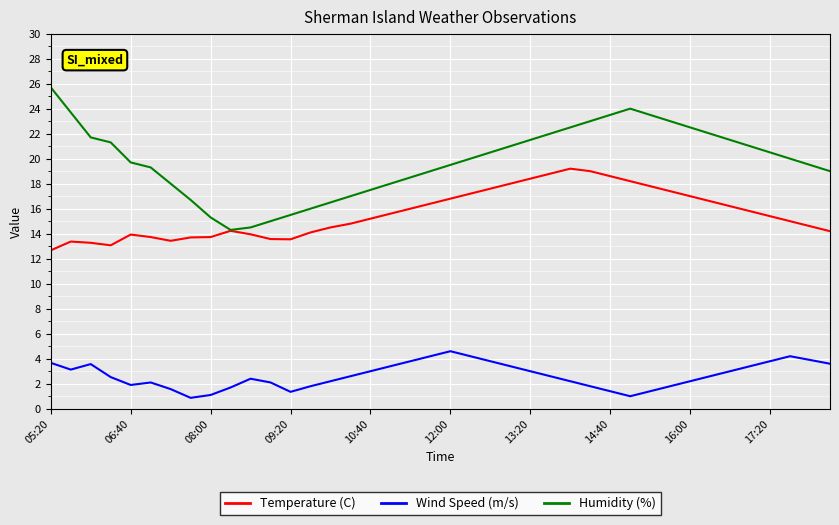

Which series has the largest total across all categories?

Humidity (%)